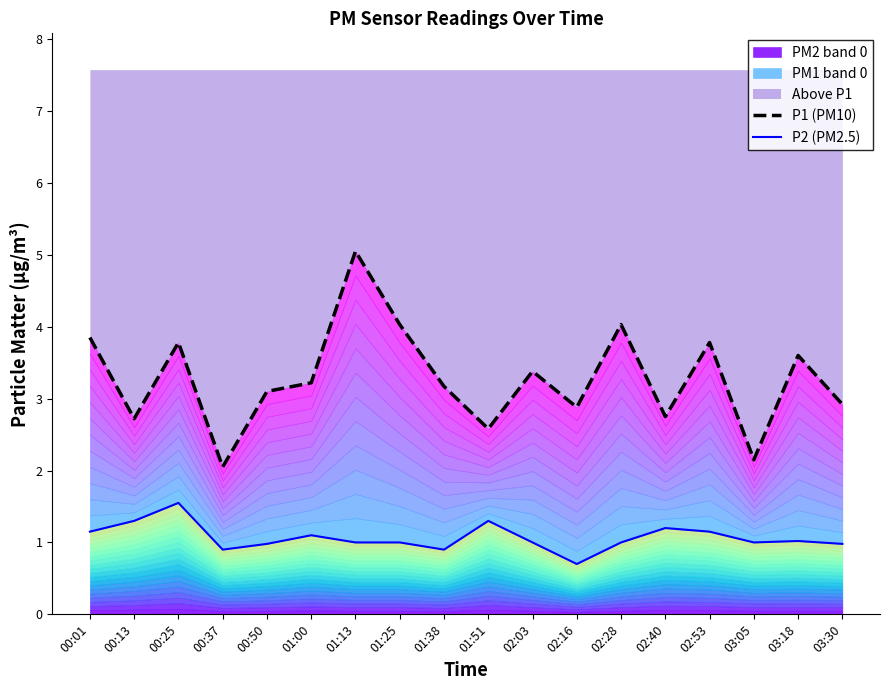

Reading right to left, extract all data points from this chart.

P1 (PM10): 2.9	3.6	2.1	3.8	2.8	4.0	2.9	3.4	2.6	3.2	4.0	5.0	3.2	3.1	2.0	3.8	2.7	3.9
P2 (PM2.5): 1.0	1.0	1.0	1.1	1.2	1.0	0.7	1.0	1.3	0.9	1.0	1.0	1.1	1.0	0.9	1.6	1.3	1.1